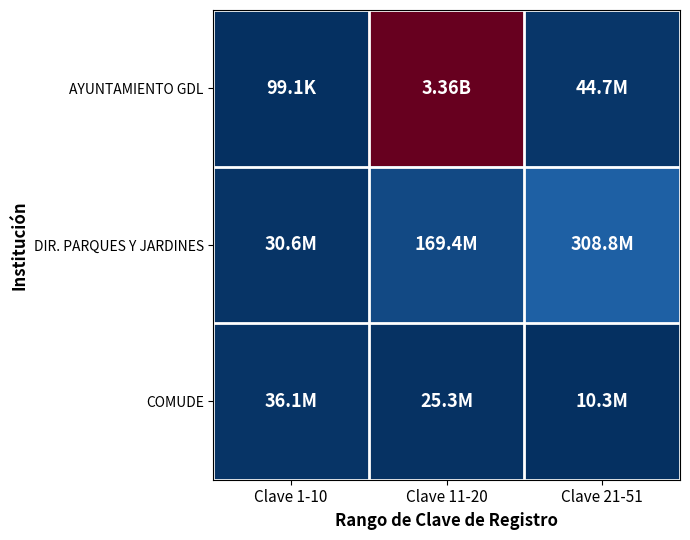

How many distinct data groups are displayed?

3